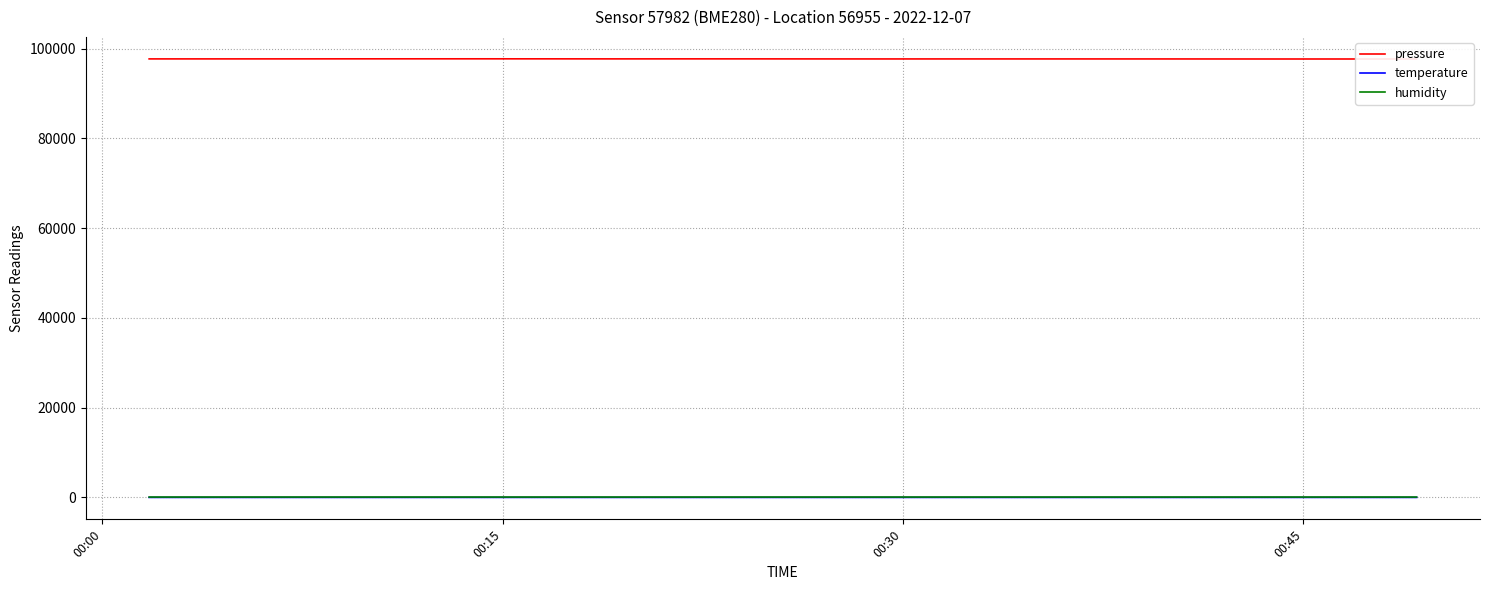

True or false: pressure and humidity cross at least once.

False